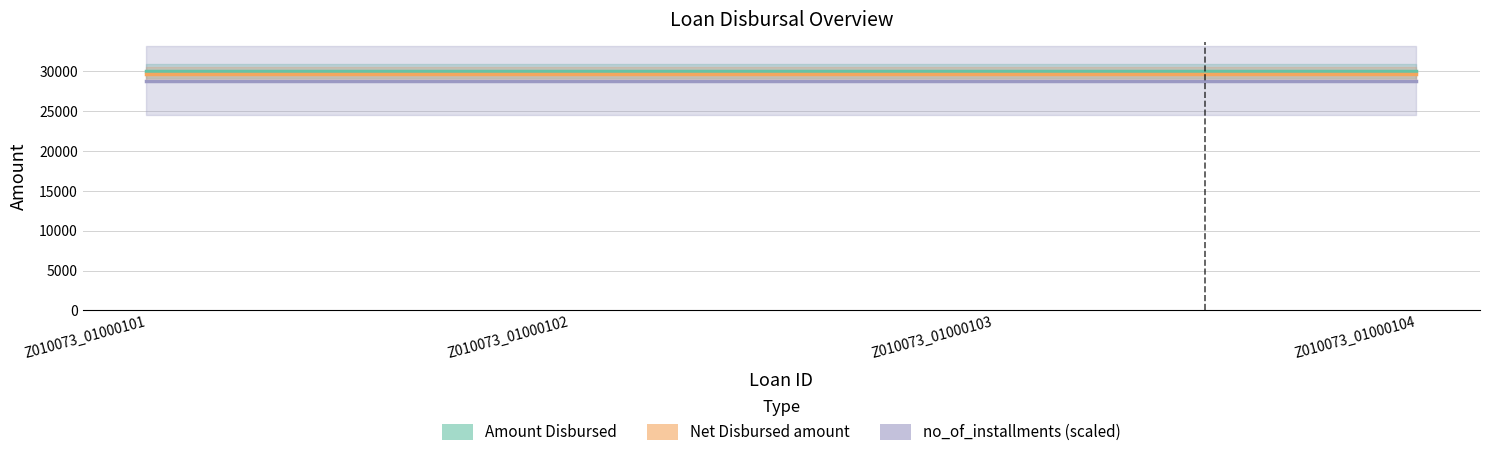

Is this an area chart (filled region under the line)?

No